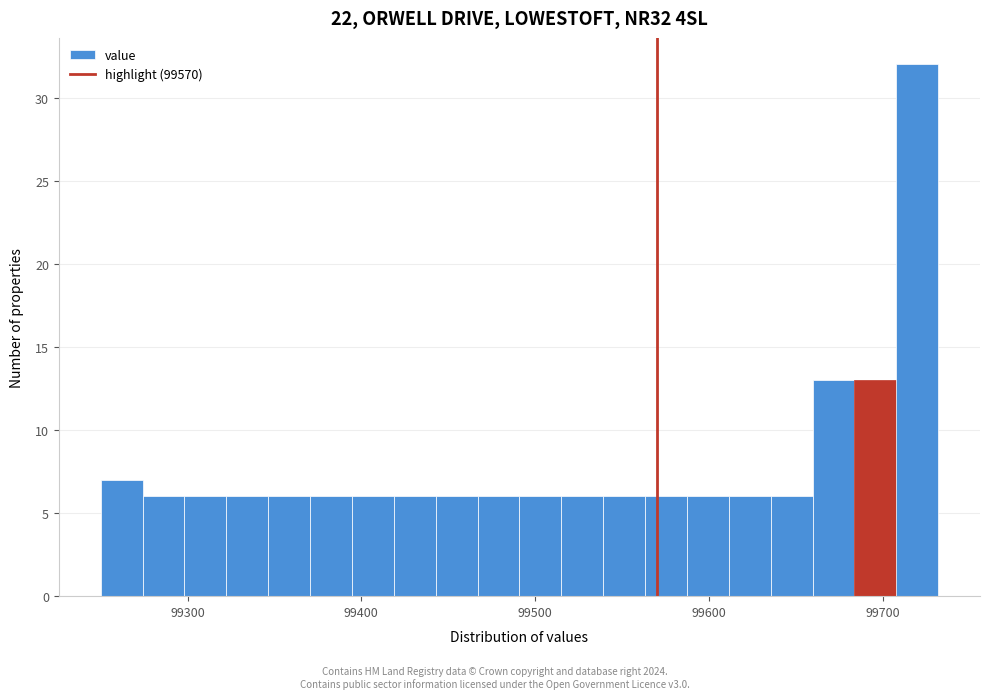

Read against the x-axis, roughly where is the centre of the tallest bar?

99720